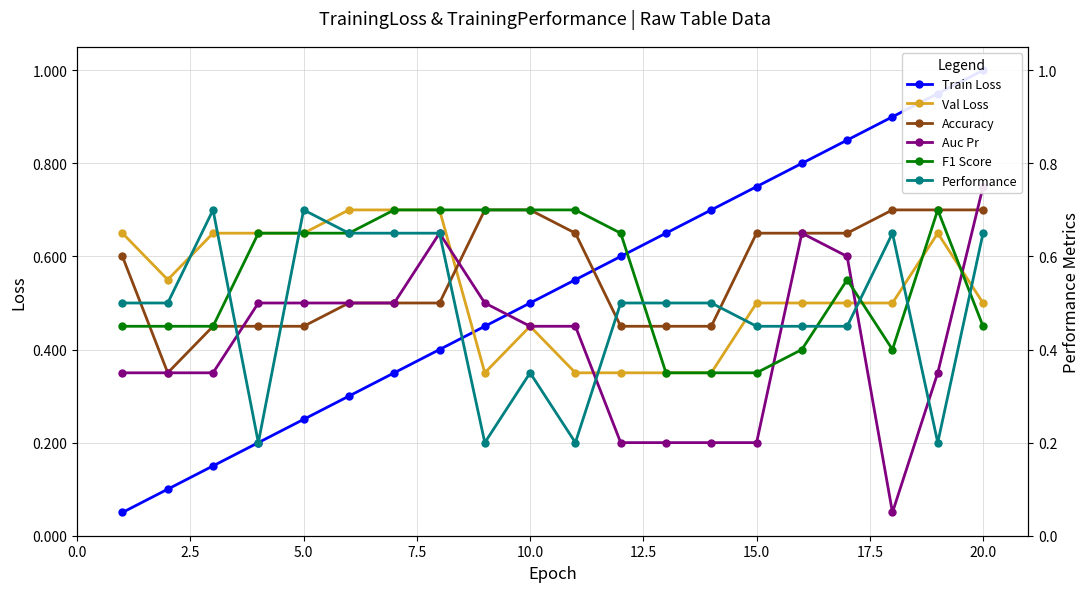

How many lines are shown in the chart?

6